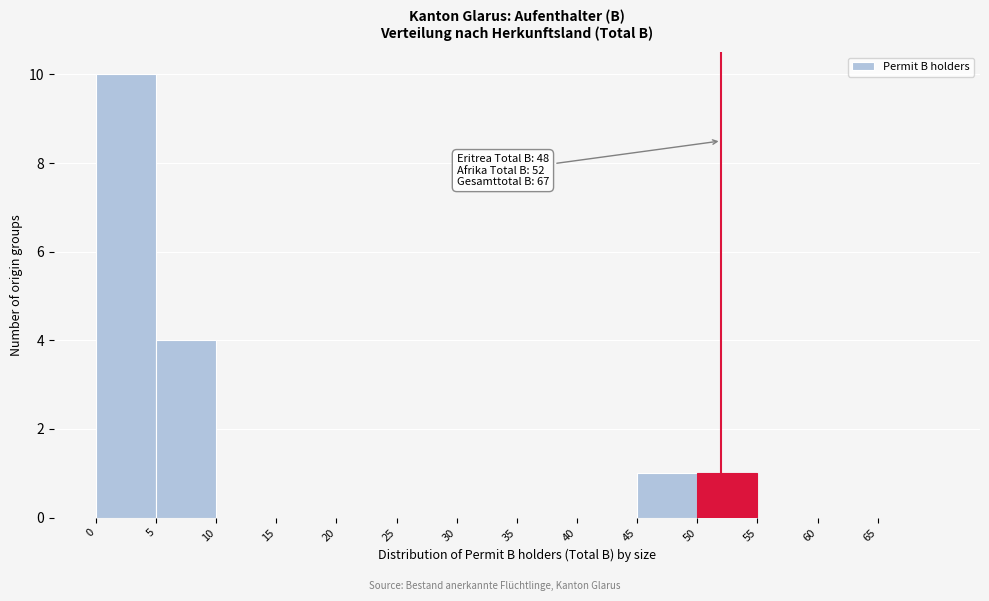

Over which range of the x-axis is the bar tallest?

0 to 5